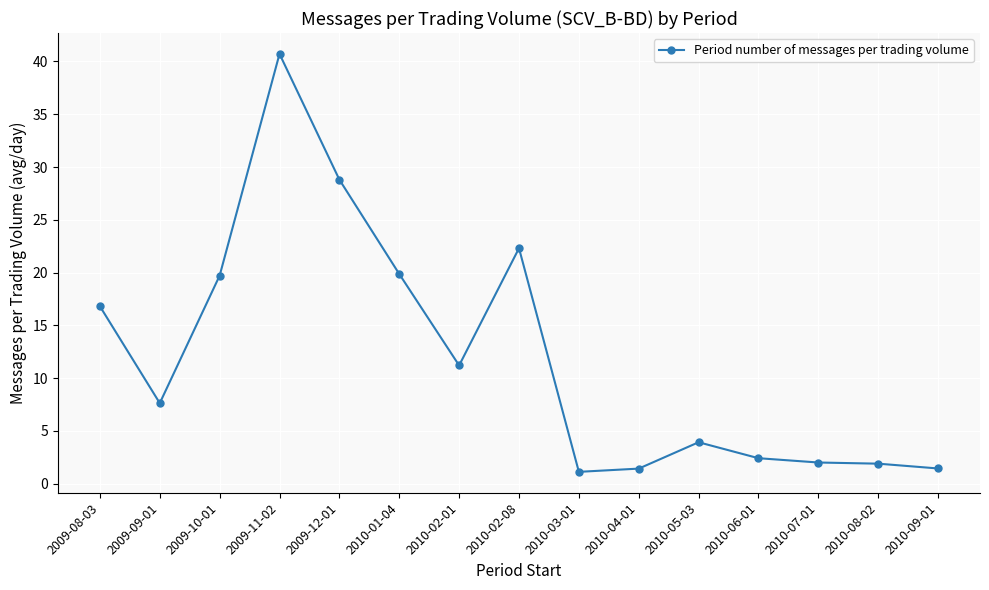

What is the sum of all values?

181.3